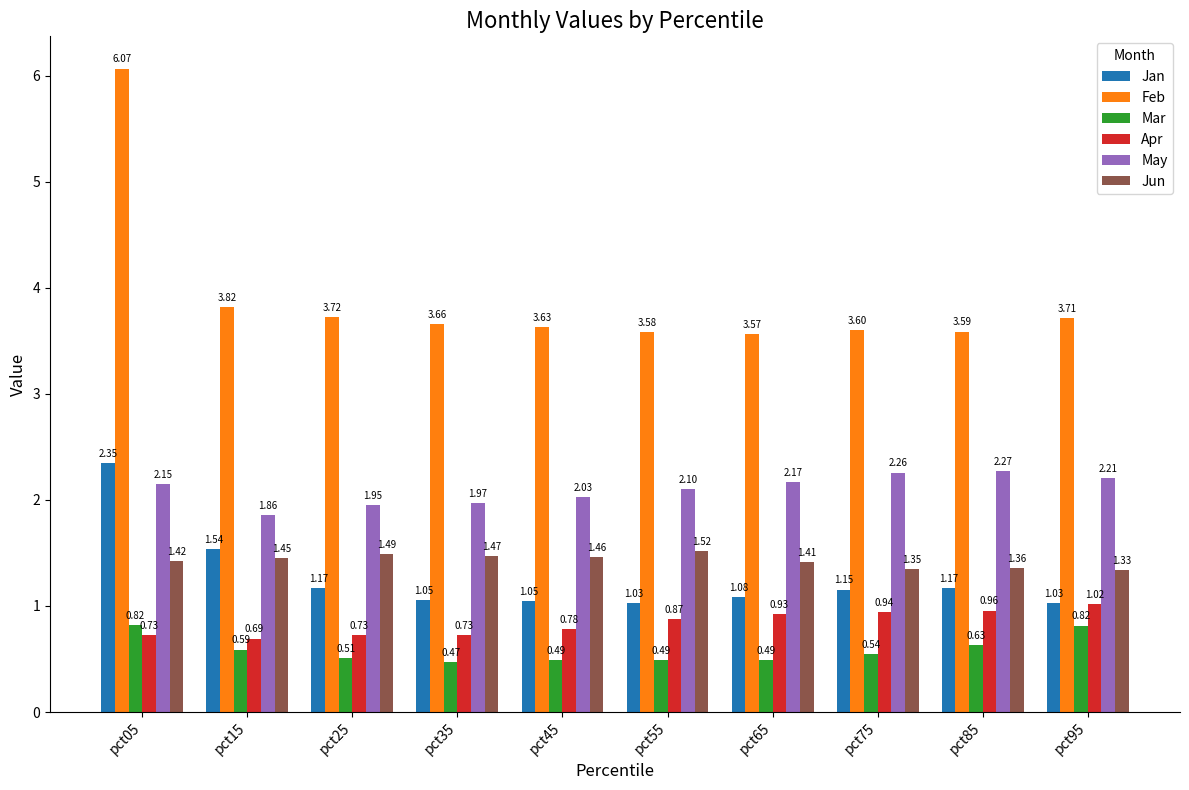

What is the difference between the second highest and minimum values in the Mar series?

0.3